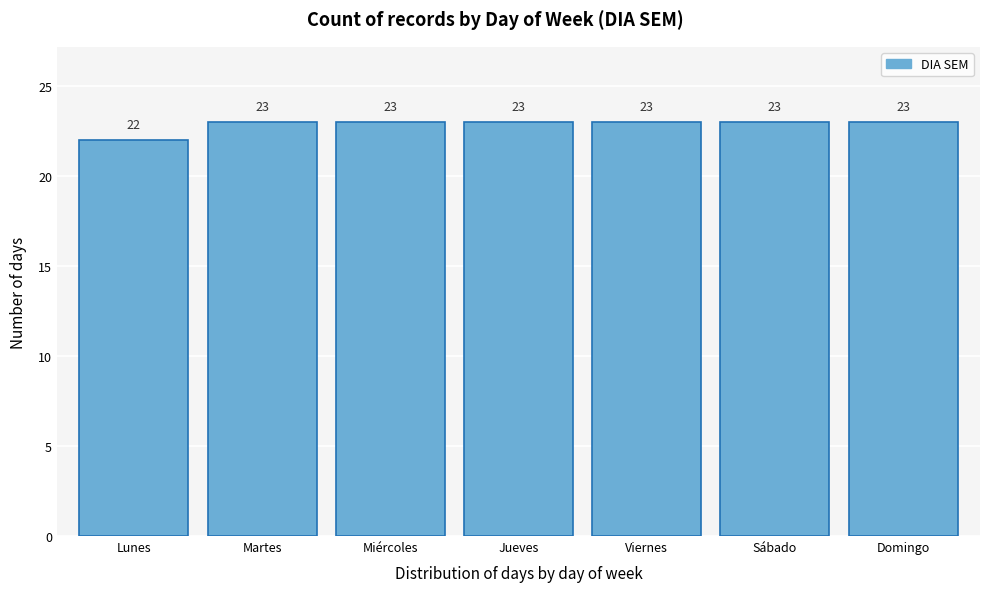

Reading right to left, extract all data points from this chart.

23	23	23	23	23	23	22